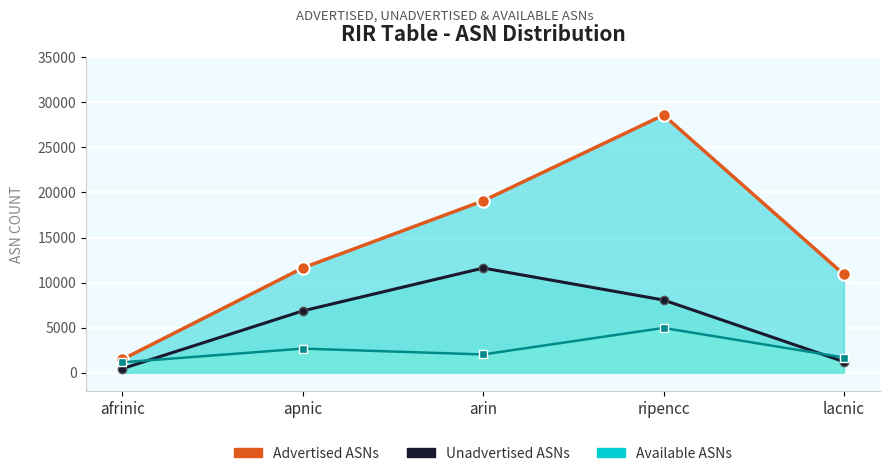

Reading right to left, transcribe all the data shown in this chart.

Advertised ASNs: 10895	28599	19078	11625	1472
Unadvertised ASNs: 1217	8061	11609	6854	444
Available ASNs: 1678	4962	2017	2665	1143